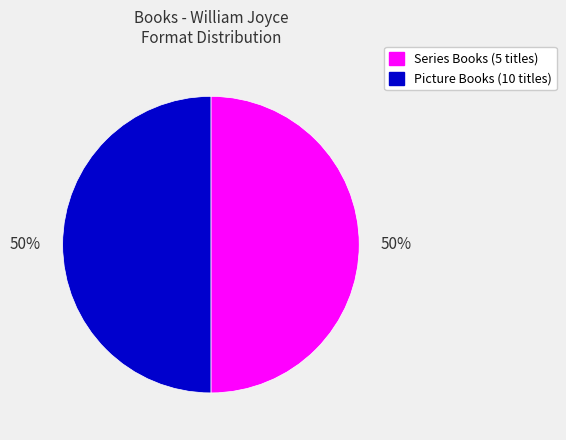

Combined, do Picture Books (10 titles) and Series Books (5 titles) account for over 50%?

Yes